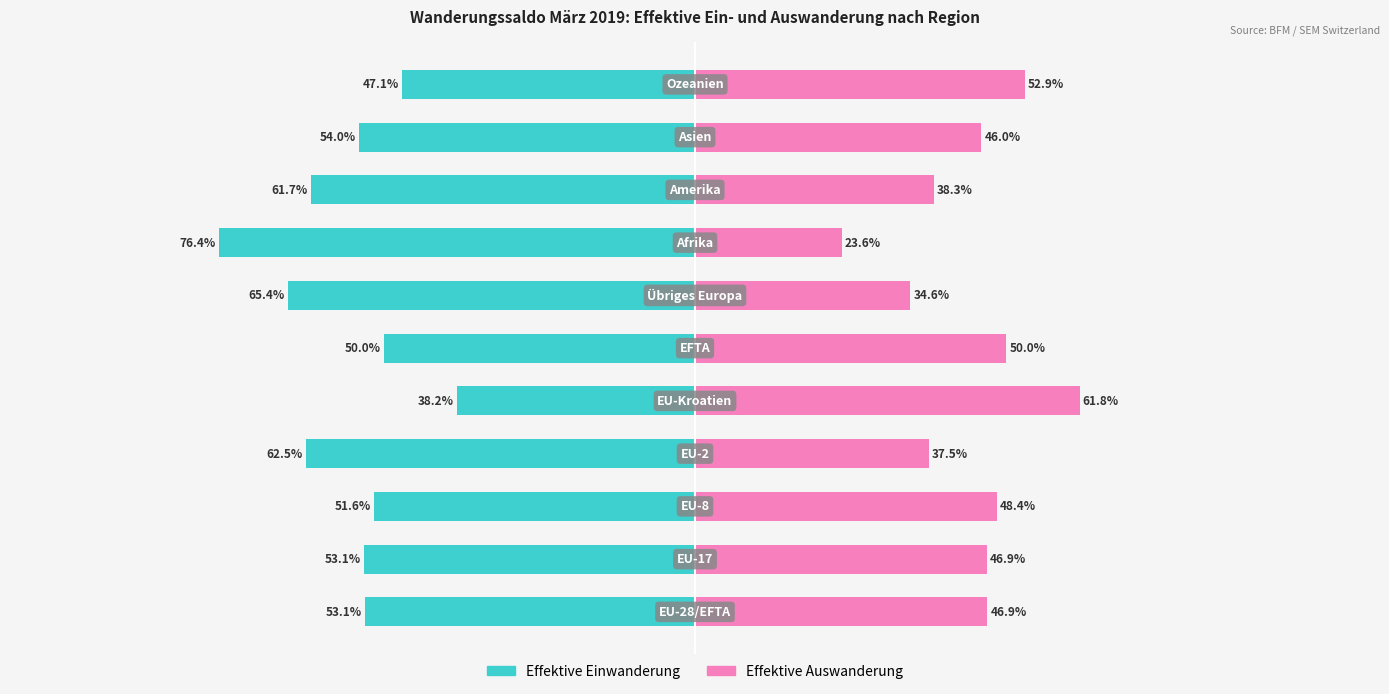

The value of Effektive Einwanderung at −125 is -53.1. True or false?

True